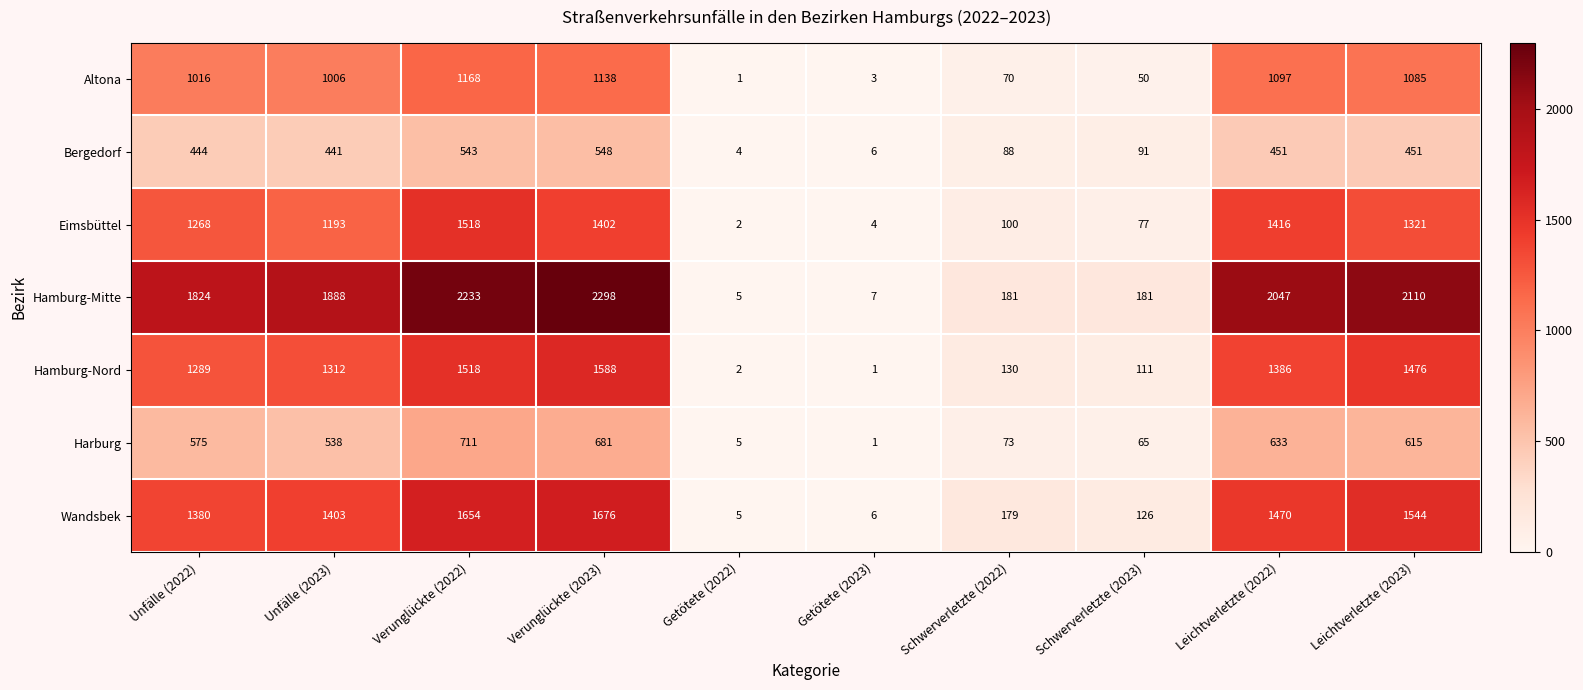

What is the sum of all Eimsbüttel values?

8301